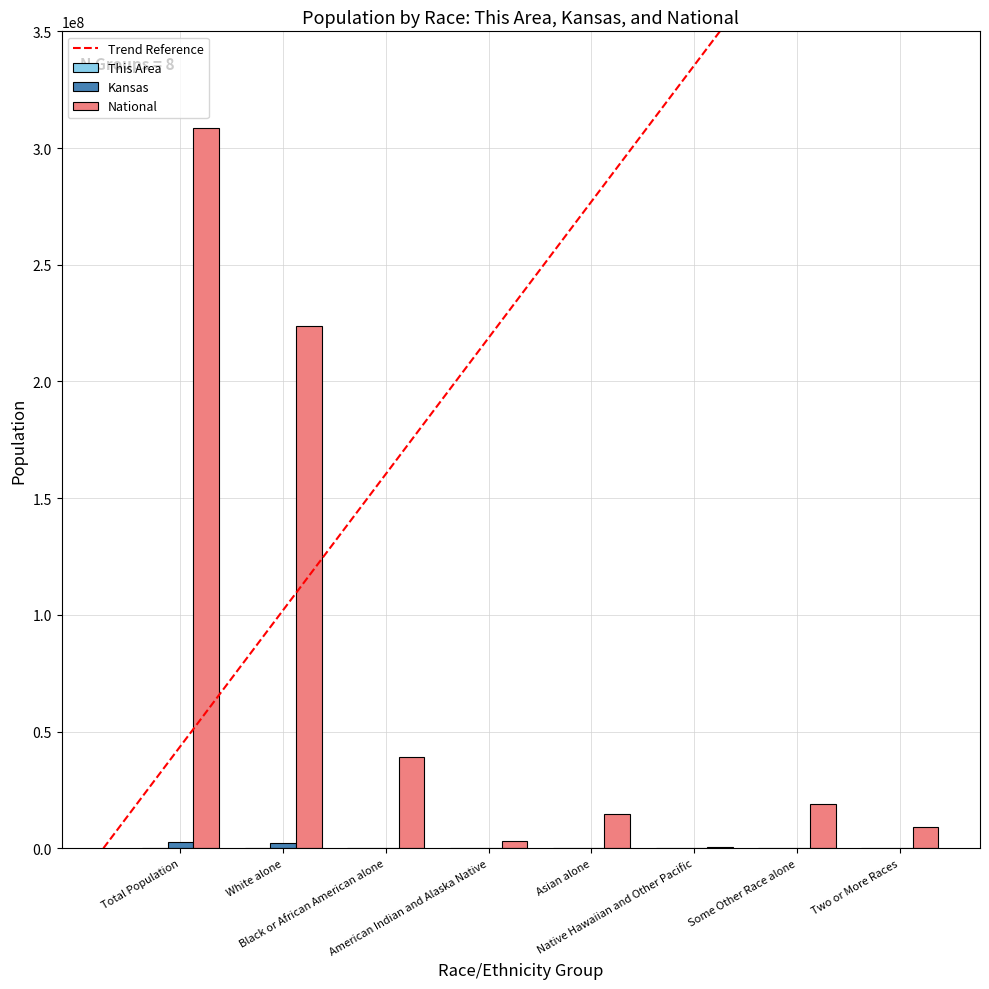

What is the greatest value displayed?

308745538